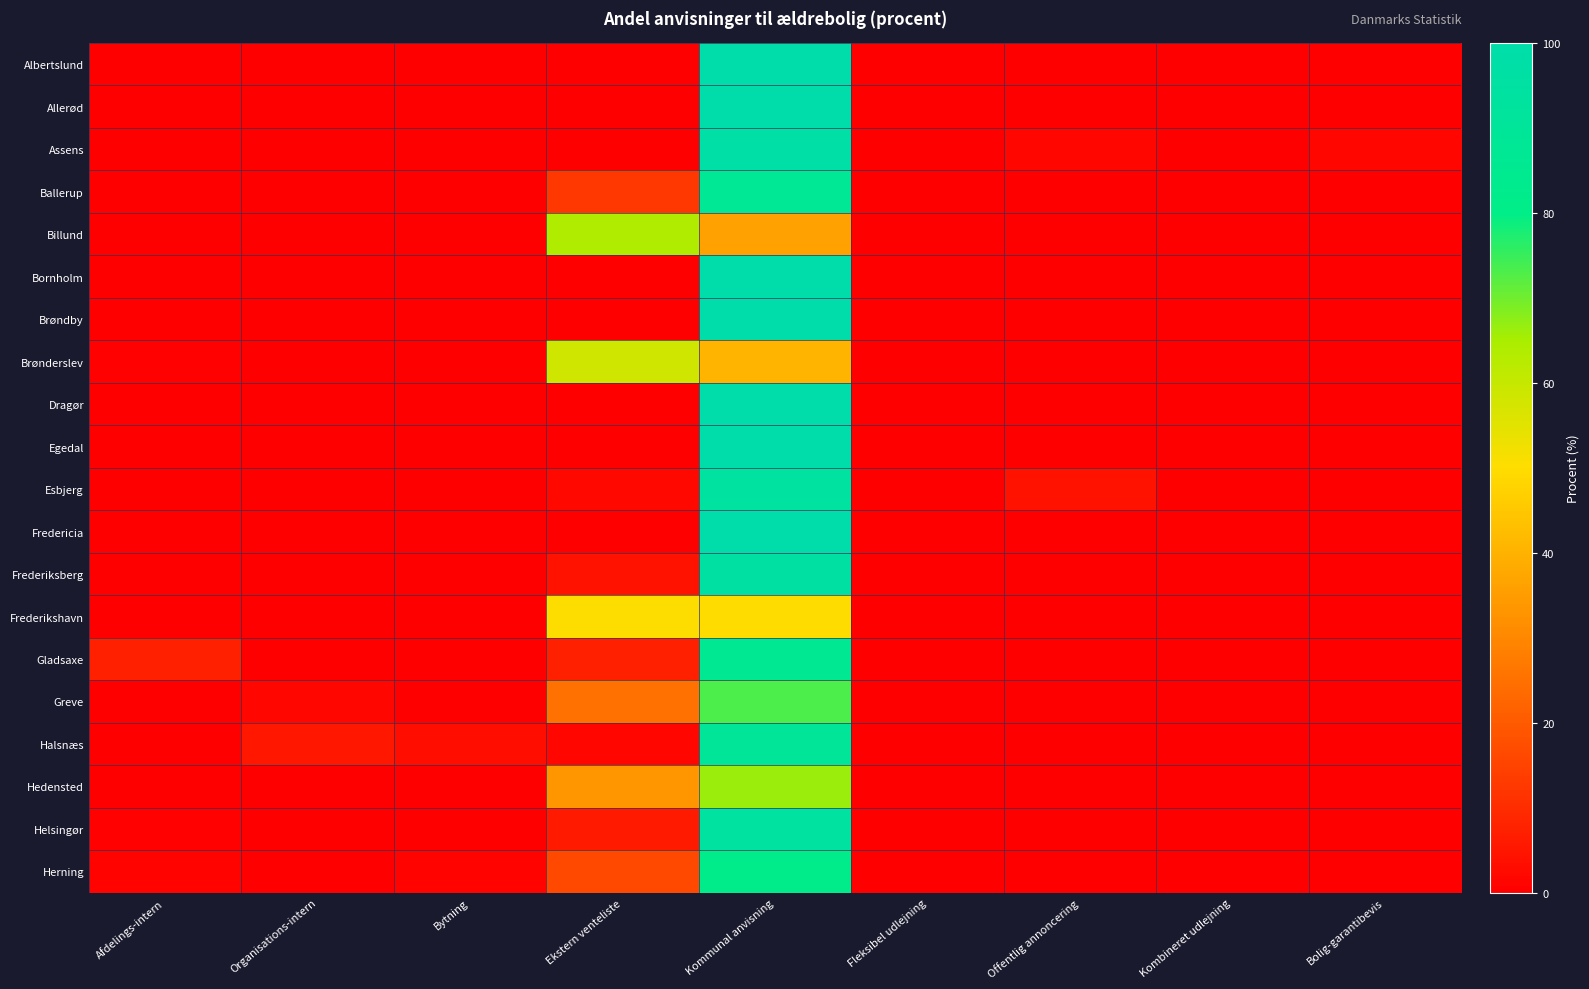

Reading left to right, extract all data points from this chart.

Albertslund: Afdelings-intern=0.0	Organisations-intern=0.0	Bytning=0.0	Ekstern venteliste=0.0	Kommunal anvisning=100.0	Fleksibel udlejning=0.0	Offentlig annoncering=0.0	Kombineret udlejning=0.0	Bolig-garantibevis=0.0
Allerød: Afdelings-intern=0.0	Organisations-intern=0.0	Bytning=0.0	Ekstern venteliste=0.0	Kommunal anvisning=100.0	Fleksibel udlejning=0.0	Offentlig annoncering=0.0	Kombineret udlejning=0.0	Bolig-garantibevis=0.0
Assens: Afdelings-intern=0.0	Organisations-intern=0.0	Bytning=0.0	Ekstern venteliste=0.0	Kommunal anvisning=96.9	Fleksibel udlejning=0.0	Offentlig annoncering=1.6	Kombineret udlejning=0.0	Bolig-garantibevis=1.6
Ballerup: Afdelings-intern=0.0	Organisations-intern=0.0	Bytning=0.0	Ekstern venteliste=12.2	Kommunal anvisning=87.8	Fleksibel udlejning=0.0	Offentlig annoncering=0.0	Kombineret udlejning=0.0	Bolig-garantibevis=0.0
Billund: Afdelings-intern=0.0	Organisations-intern=0.0	Bytning=0.0	Ekstern venteliste=64.0	Kommunal anvisning=36.0	Fleksibel udlejning=0.0	Offentlig annoncering=0.0	Kombineret udlejning=0.0	Bolig-garantibevis=0.0
Bornholm: Afdelings-intern=0.0	Organisations-intern=0.0	Bytning=0.0	Ekstern venteliste=0.0	Kommunal anvisning=100.0	Fleksibel udlejning=0.0	Offentlig annoncering=0.0	Kombineret udlejning=0.0	Bolig-garantibevis=0.0
Brøndby: Afdelings-intern=0.0	Organisations-intern=0.0	Bytning=0.0	Ekstern venteliste=0.0	Kommunal anvisning=100.0	Fleksibel udlejning=0.0	Offentlig annoncering=0.0	Kombineret udlejning=0.0	Bolig-garantibevis=0.0
Brønderslev: Afdelings-intern=0.8	Organisations-intern=0.0	Bytning=0.0	Ekstern venteliste=58.5	Kommunal anvisning=40.8	Fleksibel udlejning=0.0	Offentlig annoncering=0.0	Kombineret udlejning=0.0	Bolig-garantibevis=0.0
Dragør: Afdelings-intern=0.0	Organisations-intern=0.0	Bytning=0.0	Ekstern venteliste=0.0	Kommunal anvisning=100.0	Fleksibel udlejning=0.0	Offentlig annoncering=0.0	Kombineret udlejning=0.0	Bolig-garantibevis=0.0
Egedal: Afdelings-intern=0.0	Organisations-intern=0.0	Bytning=0.0	Ekstern venteliste=0.0	Kommunal anvisning=100.0	Fleksibel udlejning=0.0	Offentlig annoncering=0.0	Kombineret udlejning=0.0	Bolig-garantibevis=0.0
Esbjerg: Afdelings-intern=0.0	Organisations-intern=0.0	Bytning=0.0	Ekstern venteliste=2.2	Kommunal anvisning=93.5	Fleksibel udlejning=0.0	Offentlig annoncering=4.3	Kombineret udlejning=0.0	Bolig-garantibevis=0.0
Fredericia: Afdelings-intern=0.0	Organisations-intern=0.0	Bytning=0.0	Ekstern venteliste=0.0	Kommunal anvisning=100.0	Fleksibel udlejning=0.0	Offentlig annoncering=0.0	Kombineret udlejning=0.0	Bolig-garantibevis=0.0
Frederiksberg: Afdelings-intern=0.0	Organisations-intern=0.0	Bytning=0.0	Ekstern venteliste=4.4	Kommunal anvisning=95.6	Fleksibel udlejning=0.0	Offentlig annoncering=0.0	Kombineret udlejning=0.0	Bolig-garantibevis=0.0
Frederikshavn: Afdelings-intern=0.0	Organisations-intern=0.0	Bytning=0.0	Ekstern venteliste=50.1	Kommunal anvisning=49.9	Fleksibel udlejning=0.0	Offentlig annoncering=0.0	Kombineret udlejning=0.0	Bolig-garantibevis=0.0
Gladsaxe: Afdelings-intern=7.1	Organisations-intern=0.0	Bytning=0.0	Ekstern venteliste=7.1	Kommunal anvisning=85.7	Fleksibel udlejning=0.0	Offentlig annoncering=0.0	Kombineret udlejning=0.0	Bolig-garantibevis=0.0
Greve: Afdelings-intern=0.0	Organisations-intern=1.9	Bytning=0.0	Ekstern venteliste=25.0	Kommunal anvisning=73.1	Fleksibel udlejning=0.0	Offentlig annoncering=0.0	Kombineret udlejning=0.0	Bolig-garantibevis=0.0
Halsnæs: Afdelings-intern=0.0	Organisations-intern=5.3	Bytning=3.5	Ekstern venteliste=1.8	Kommunal anvisning=89.5	Fleksibel udlejning=0.0	Offentlig annoncering=0.0	Kombineret udlejning=0.0	Bolig-garantibevis=0.0
Hedensted: Afdelings-intern=0.4	Organisations-intern=0.0	Bytning=0.0	Ekstern venteliste=33.3	Kommunal anvisning=66.3	Fleksibel udlejning=0.0	Offentlig annoncering=0.0	Kombineret udlejning=0.0	Bolig-garantibevis=0.0
Helsingør: Afdelings-intern=0.6	Organisations-intern=0.0	Bytning=0.0	Ekstern venteliste=6.0	Kommunal anvisning=93.4	Fleksibel udlejning=0.0	Offentlig annoncering=0.0	Kombineret udlejning=0.0	Bolig-garantibevis=0.0
Herning: Afdelings-intern=1.1	Organisations-intern=0.0	Bytning=1.1	Ekstern venteliste=16.3	Kommunal anvisning=81.5	Fleksibel udlejning=0.0	Offentlig annoncering=0.0	Kombineret udlejning=0.0	Bolig-garantibevis=0.0